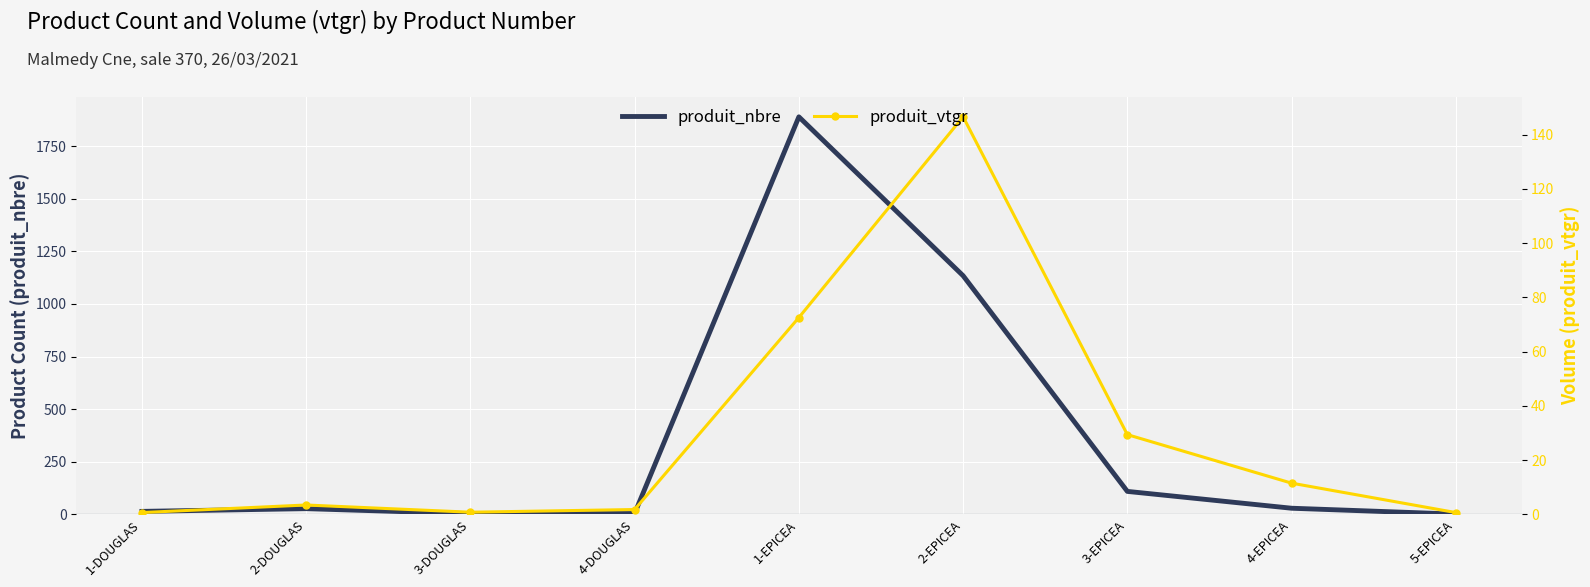

Is it true that produit_nbre equals 1889.0 at 1-EPICEA?

True